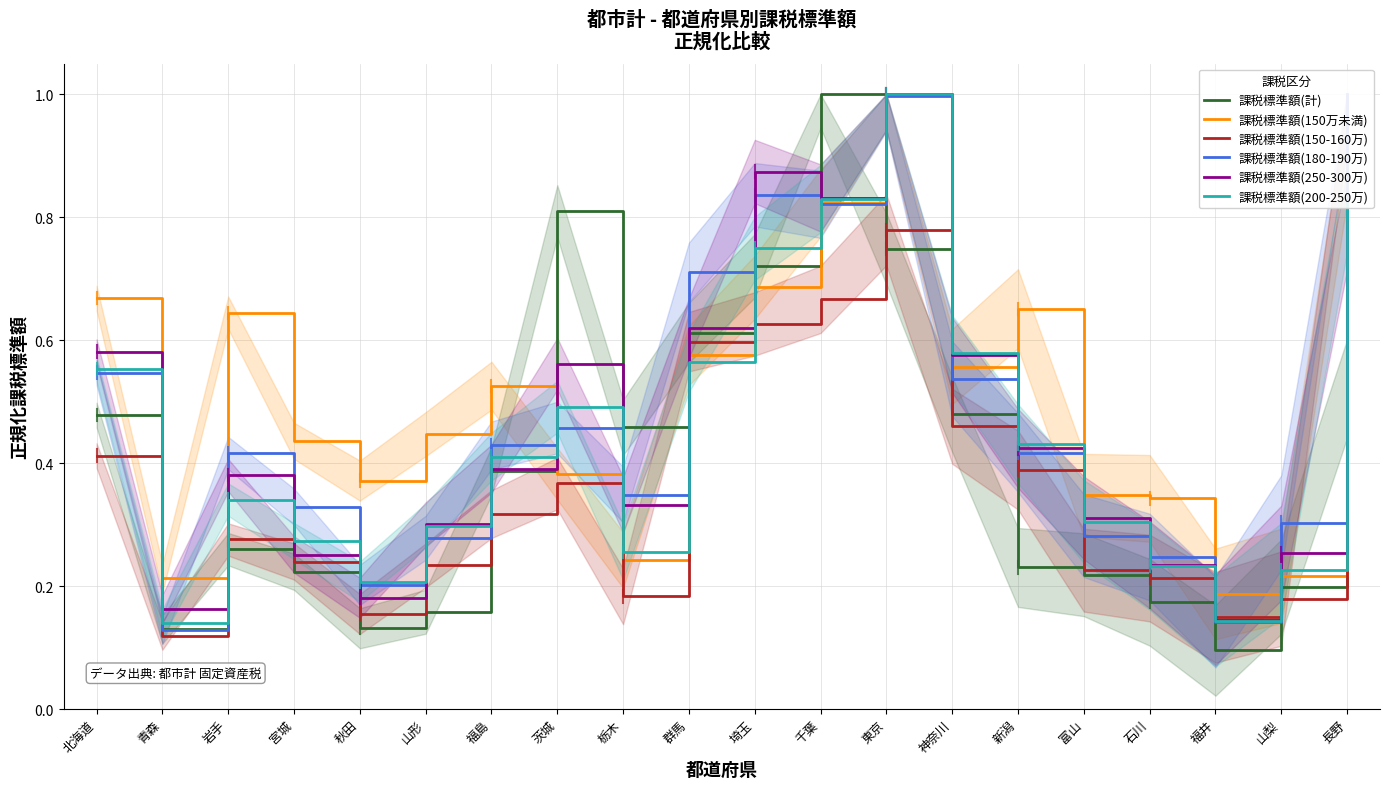

At how many categories does at least one series exceed 0?

20